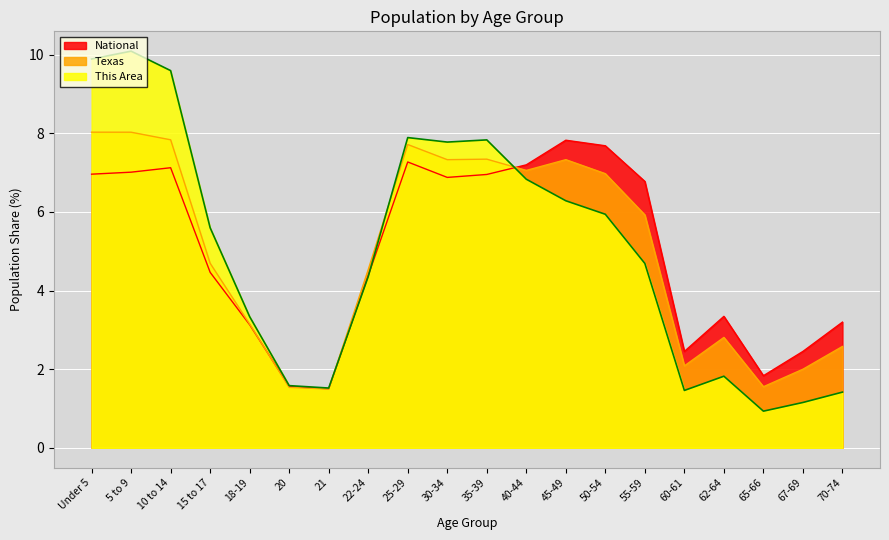

True or false: National has more than 1 interior local peaks.

True